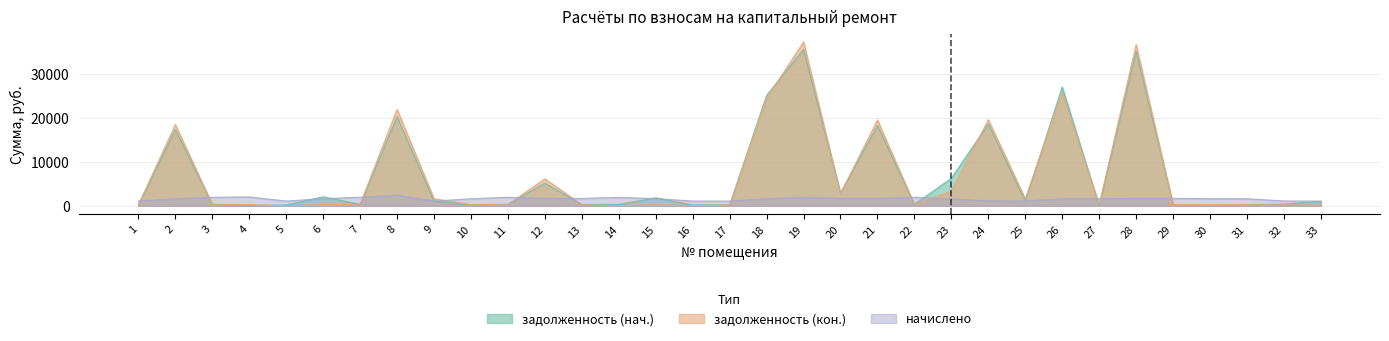

Reading left to right, what are all the values shown in this chart?

задолженность (нач.): 1=183.1	2=17363.1	3=323.2	4=0.0	5=181.2	6=2046.6	7=326.0	8=20287.0	9=1029.5	10=266.2	11=323.2	12=5158.5	13=279.3	14=317.6	15=1819.2	16=174.6	17=178.4	18=25197.2	19=35664.0	20=2895.8	21=18313.8	22=322.2	23=6276.2	24=18669.2	25=1035.5	26=27091.5	27=0.0	28=35198.1	29=279.3	30=0.0	31=267.1	32=384.5	33=1018.7
задолженность (кон.): 1=183.1	2=18543.2	3=323.2	4=275.9	5=0.0	6=269.0	7=326.0	8=21988.5	9=1594.0	10=266.2	11=323.2	12=6138.7	13=279.3	14=0.0	15=272.7	16=38.8	17=178.4	18=24483.0	19=37399.8	20=2769.7	21=19572.2	22=322.2	23=3266.2	24=19631.8	25=1603.0	26=25848.4	27=219.7	28=36782.9	29=279.3	30=222.2	31=267.1	32=182.1	33=177.5
начислено: 1=1098.4	2=1591.6	3=1939.0	4=2017.5	5=1087.2	6=1613.9	7=1955.8	8=2415.3	9=1076.0	10=1597.1	11=1939.0	12=1686.8	13=1675.6	14=1905.4	15=1636.4	16=1076.0	17=1070.3	18=1608.4	19=1922.2	20=1675.6	21=1686.8	22=1933.4	23=1597.1	24=1104.0	25=1081.6	26=1591.6	27=1606.5	28=1670.0	29=1675.6	30=1625.2	31=1602.7	32=1092.8	33=1064.8